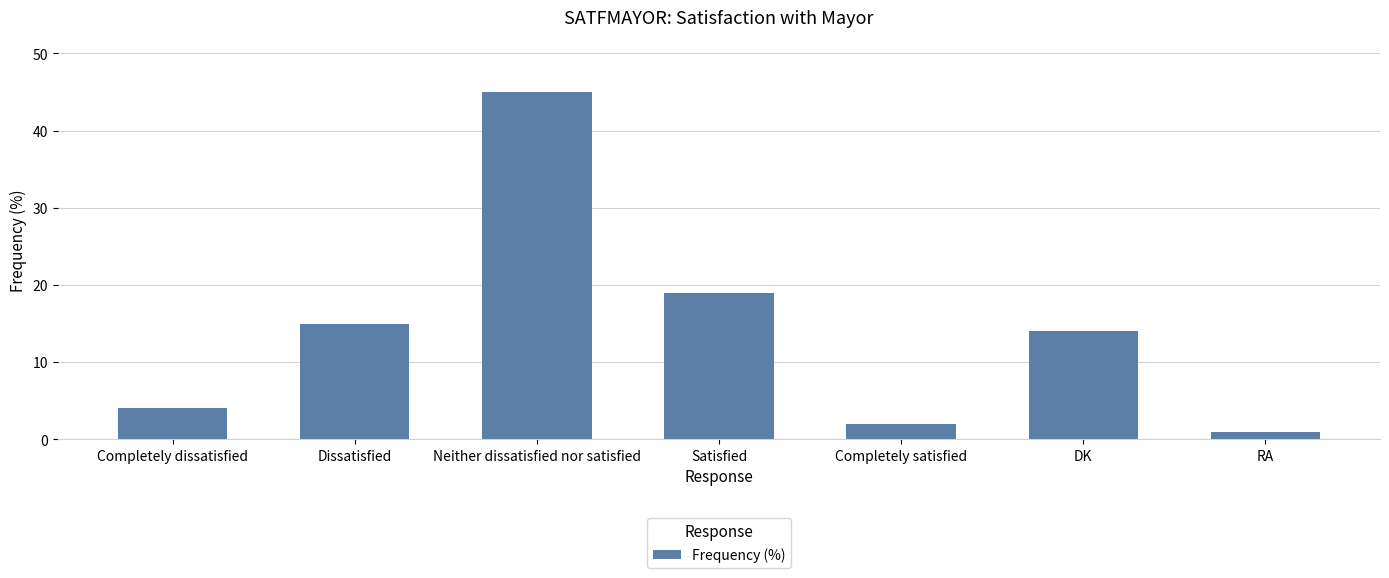

Approximately how many times larger is the value at RA compared to Completely satisfied?

0.5